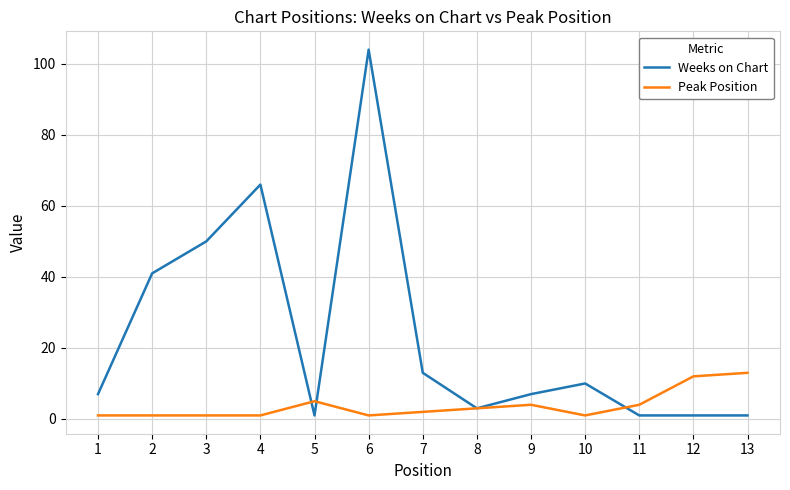

True or false: Peak Position has more than 0 interior local peaks.

True